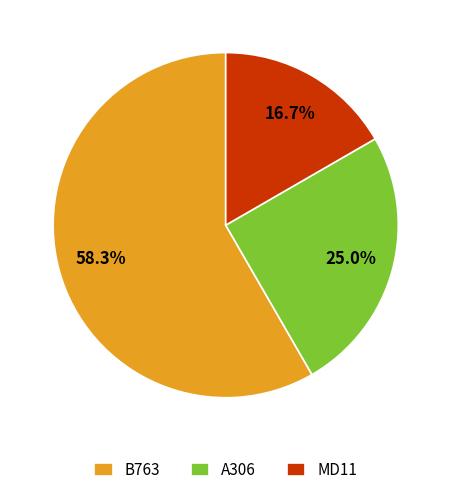

Rank the categories by value from lowest to highest.

MD11, A306, B763